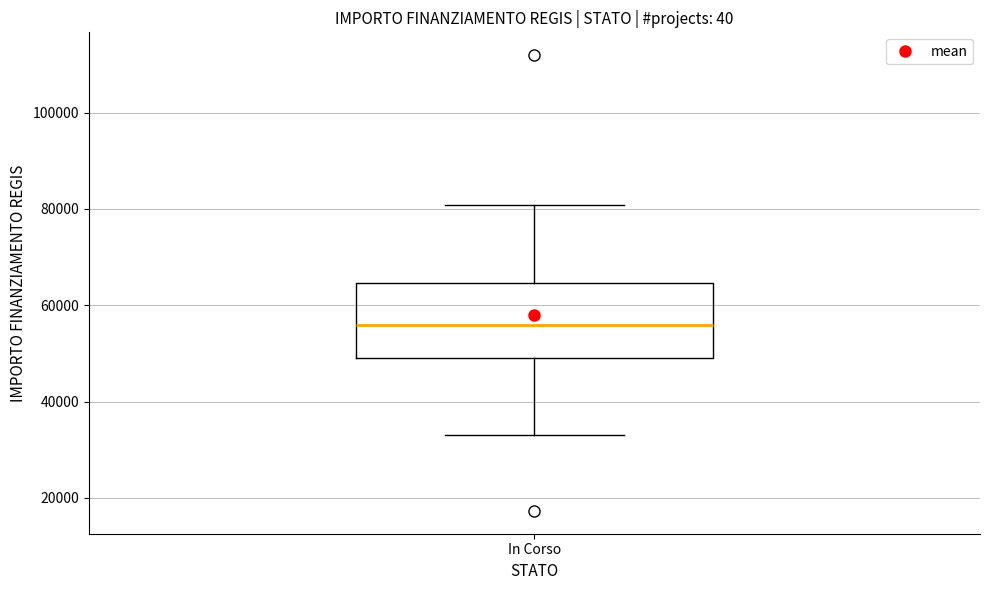

Where does the median line of the box for In Corso sit on the y-axis? The values are not printed on the chart, so give them approximately, as read against the axis.

56000